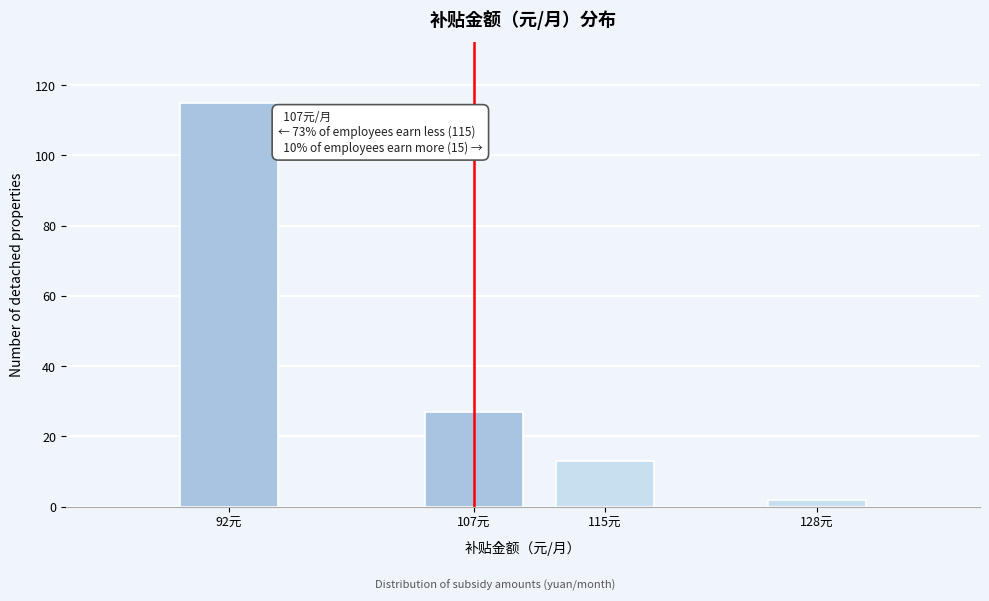

Reading left to right, what are all the values shown in this chart?

115	27	13	2